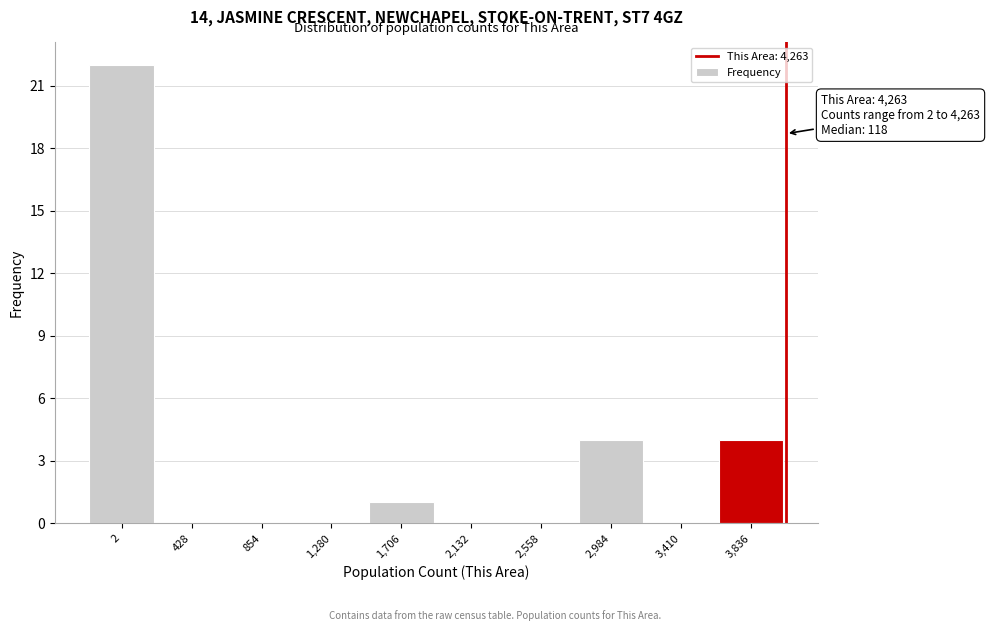

Reading left to right, extract all data points from this chart.

2=22	428=0	854=0	1,280=0	1,706=1	2,132=0	2,558=0	2,984=4	3,410=0	3,836=4